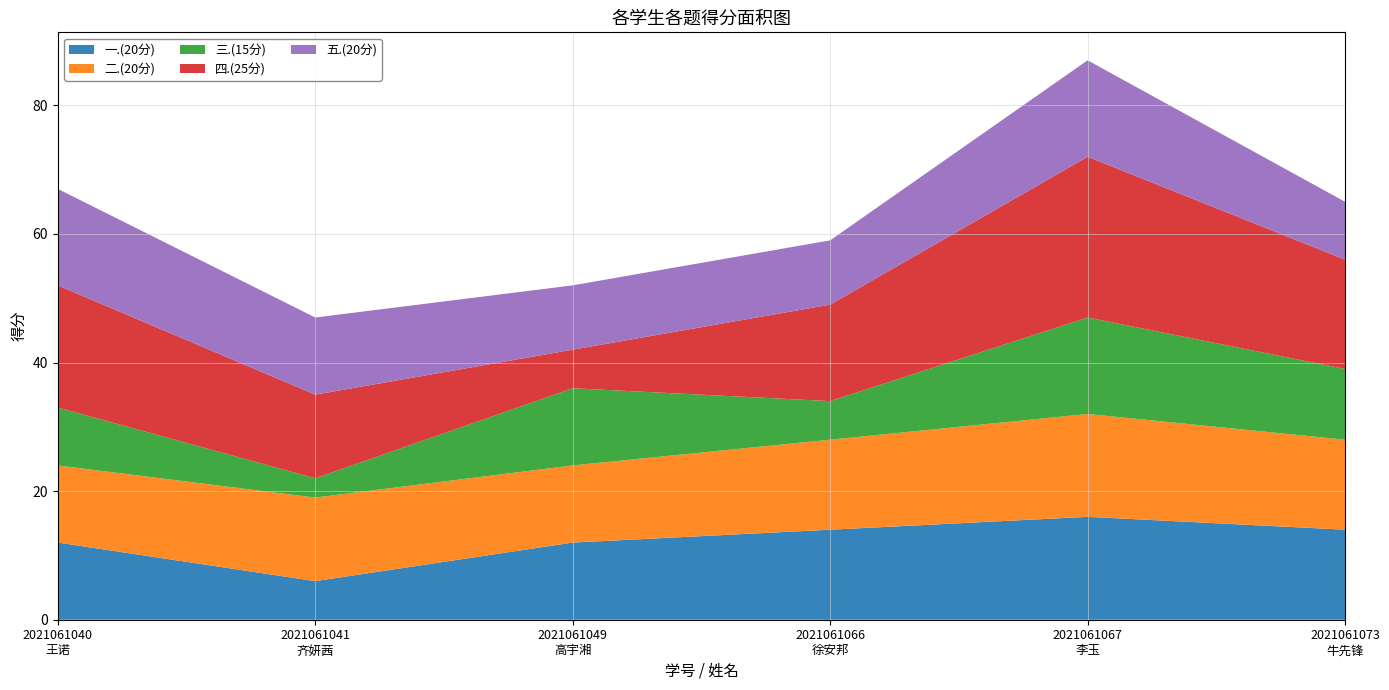

Reading right to left, list all the values displayed in this chart.

一.(20分): 14	16	14	12	6	12
二.(20分): 14	16	14	12	13	12
三.(15分): 11	15	6	12	3	9
四.(25分): 17	25	15	6	13	19
五.(20分): 9	15	10	10	12	15